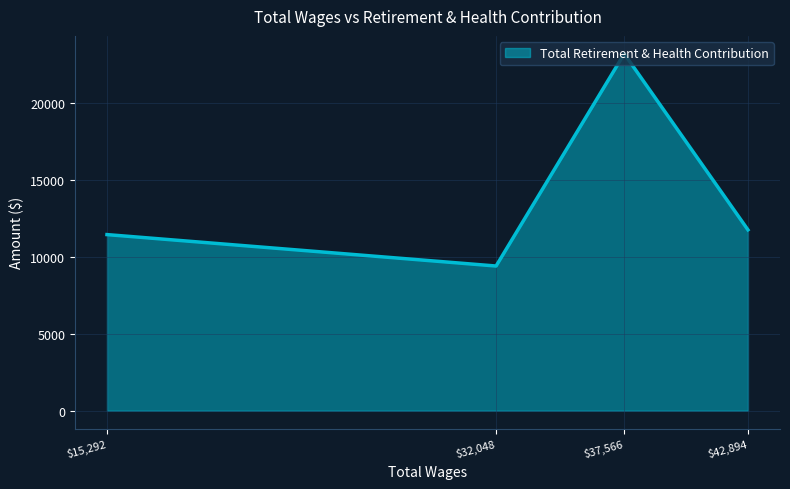

Which label corresponds to the smallest value in the chart?

$32,048